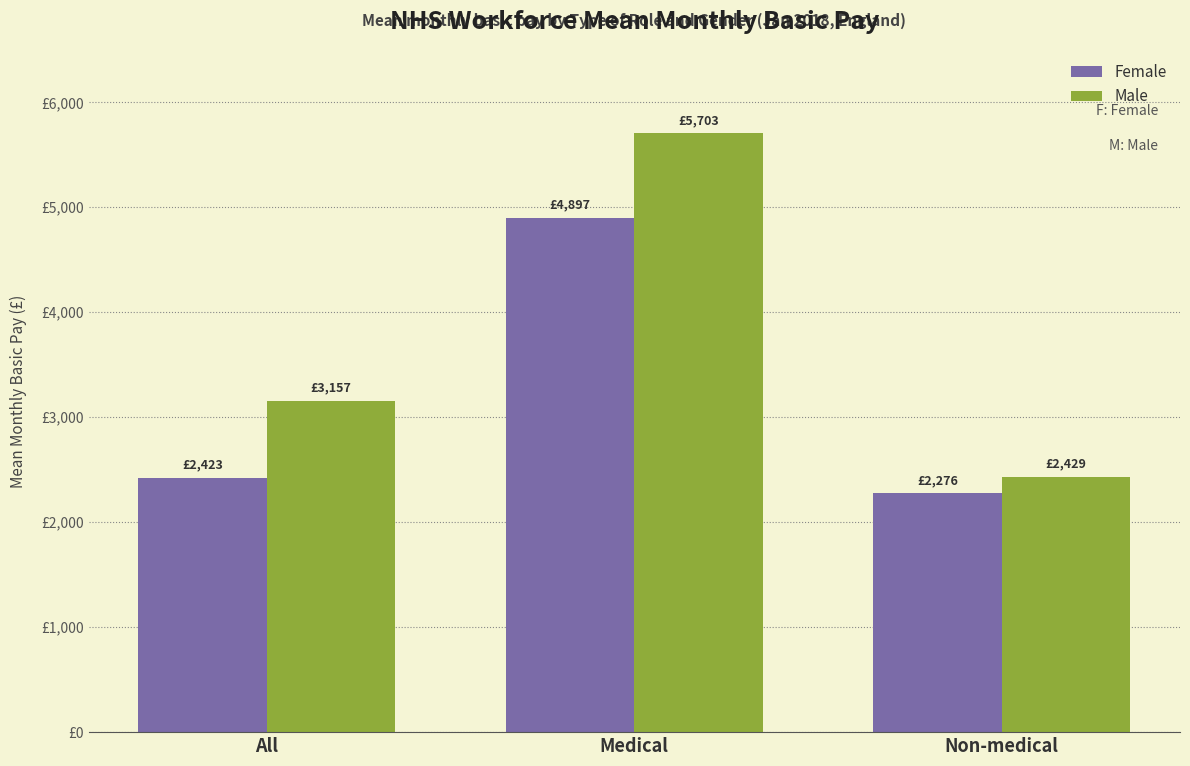

What is the total value across all series at Medical?

10600.1